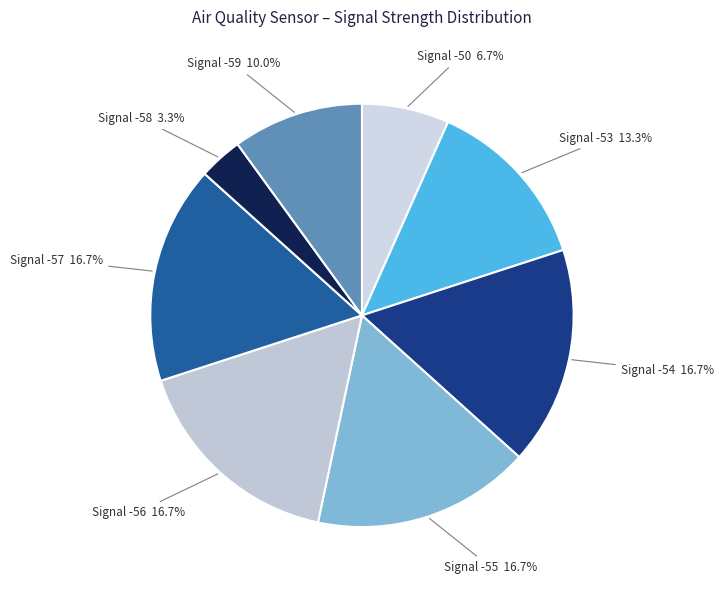

What is the total percentage of Signal -59 and Signal -50?

16.7%